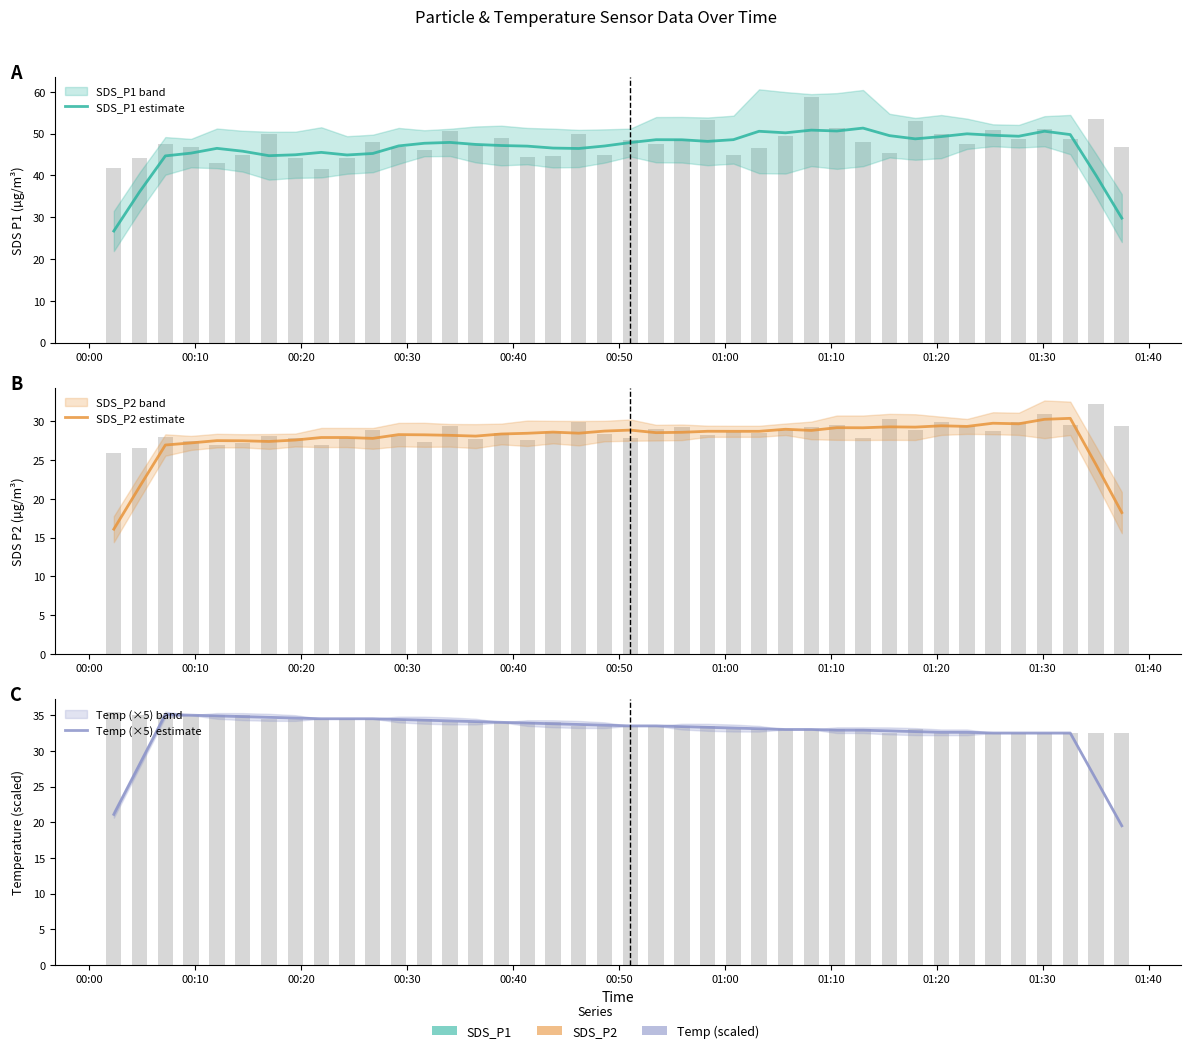

What value does the Temp (×5) estimate series have at 00:20?

35.1